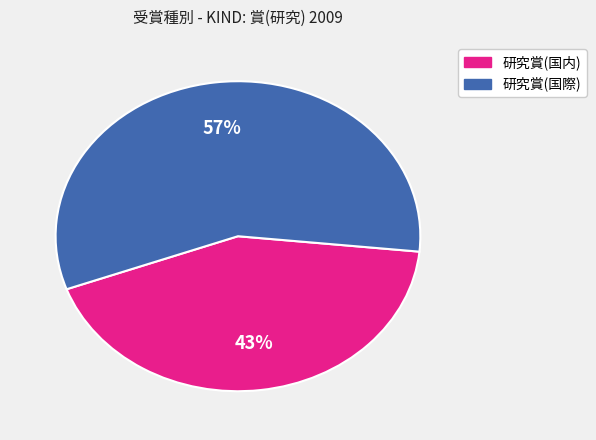

Is there a majority slice in this chart?

Yes